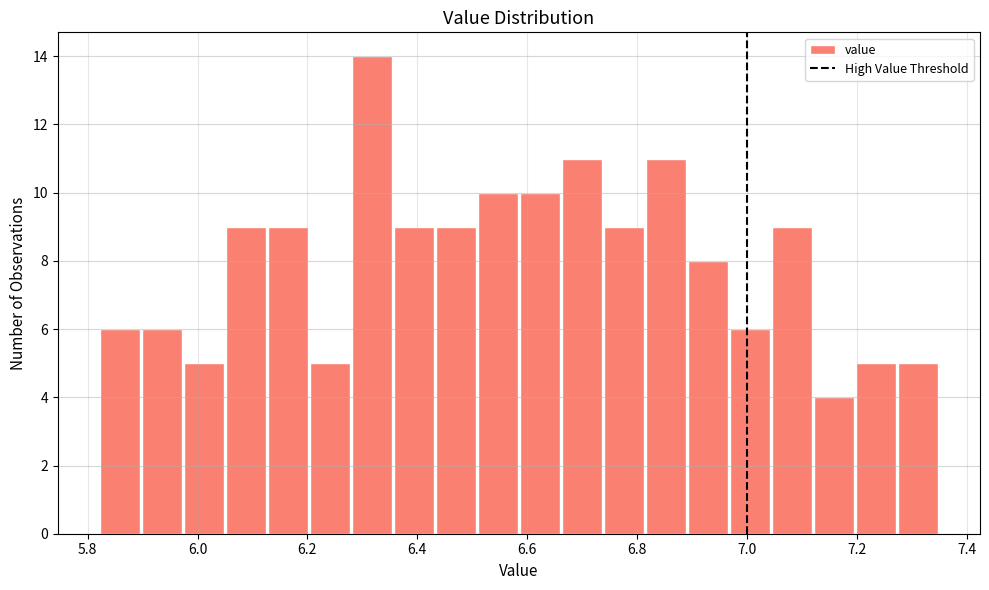

Read against the x-axis, roughly where is the centre of the tallest bar?

6.32